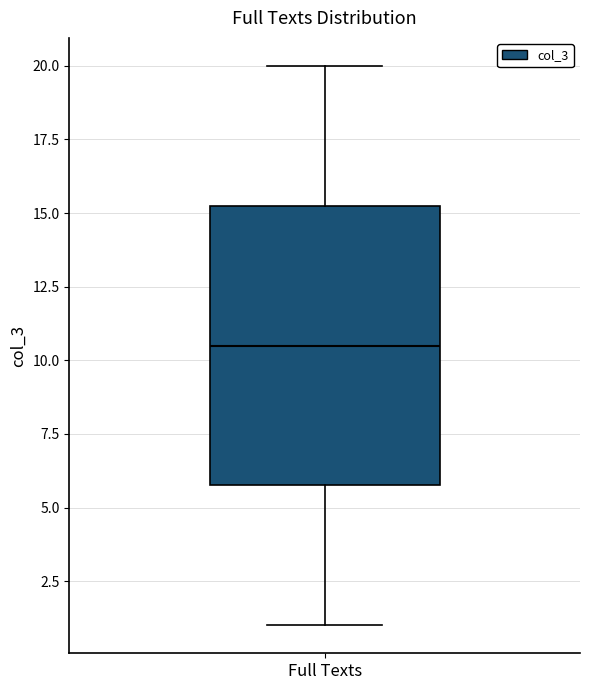

Where is the lower edge of the box for Full Texts on the y-axis? The values are not printed on the chart, so give them approximately, as read against the axis.

6.0